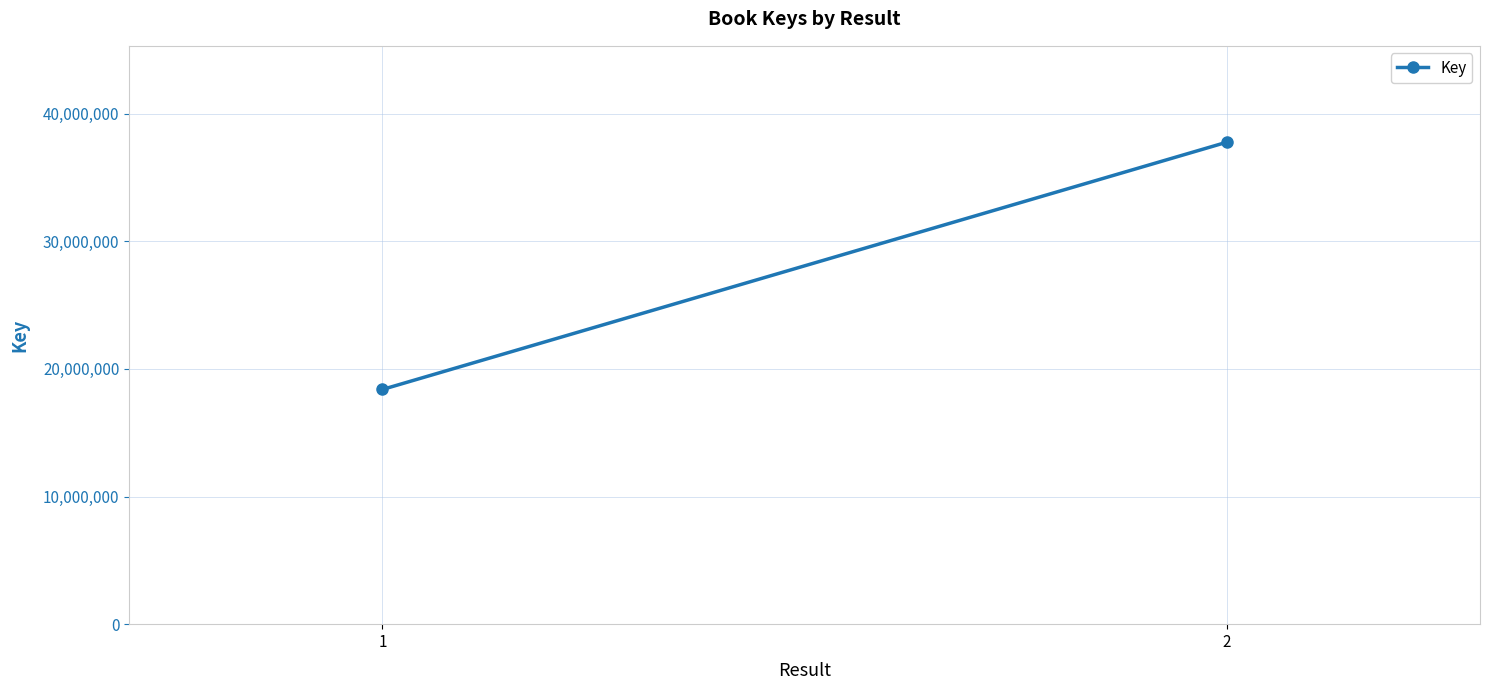

What is the value of the 1st point from the left?

18388553